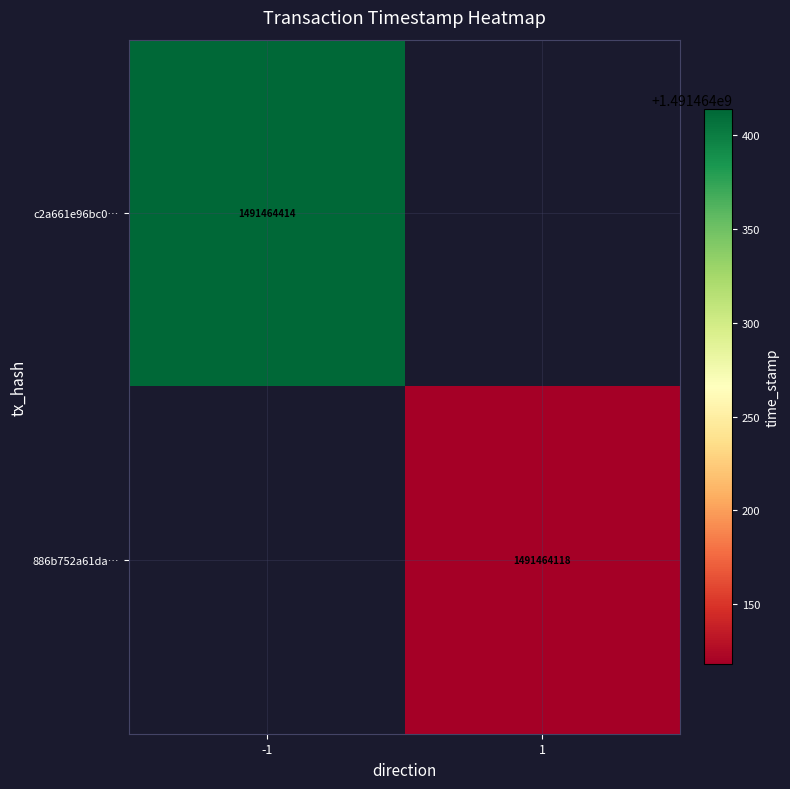

What is the maximum value for c2a661e96bc0fbf52ac6e1170225e46828346d1?

1491464414